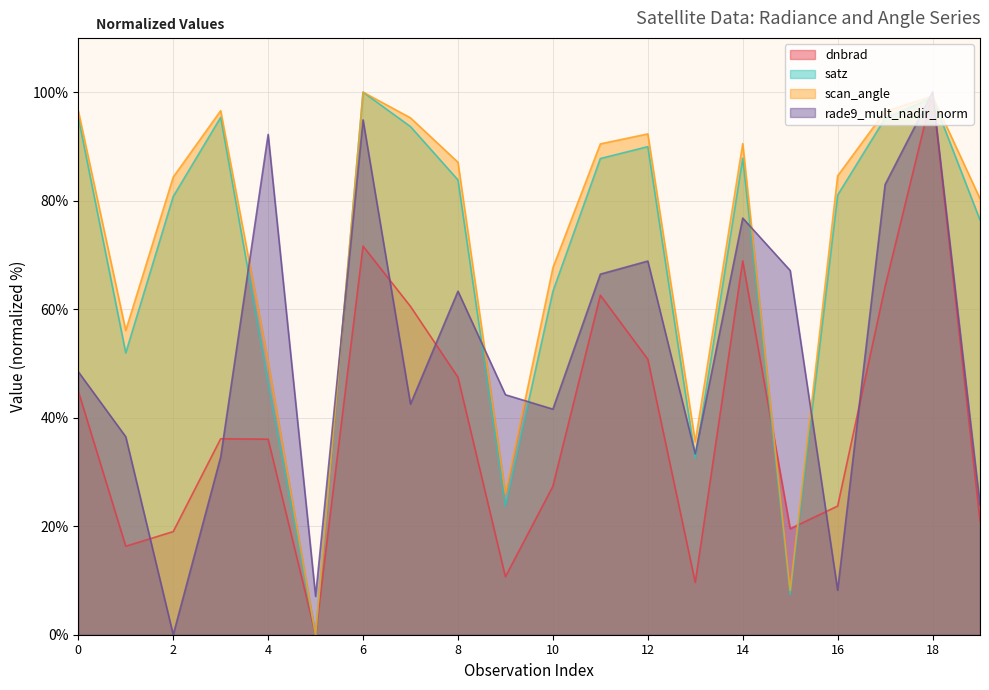

What is the sum of the satz values at 2 and 18?

179.8